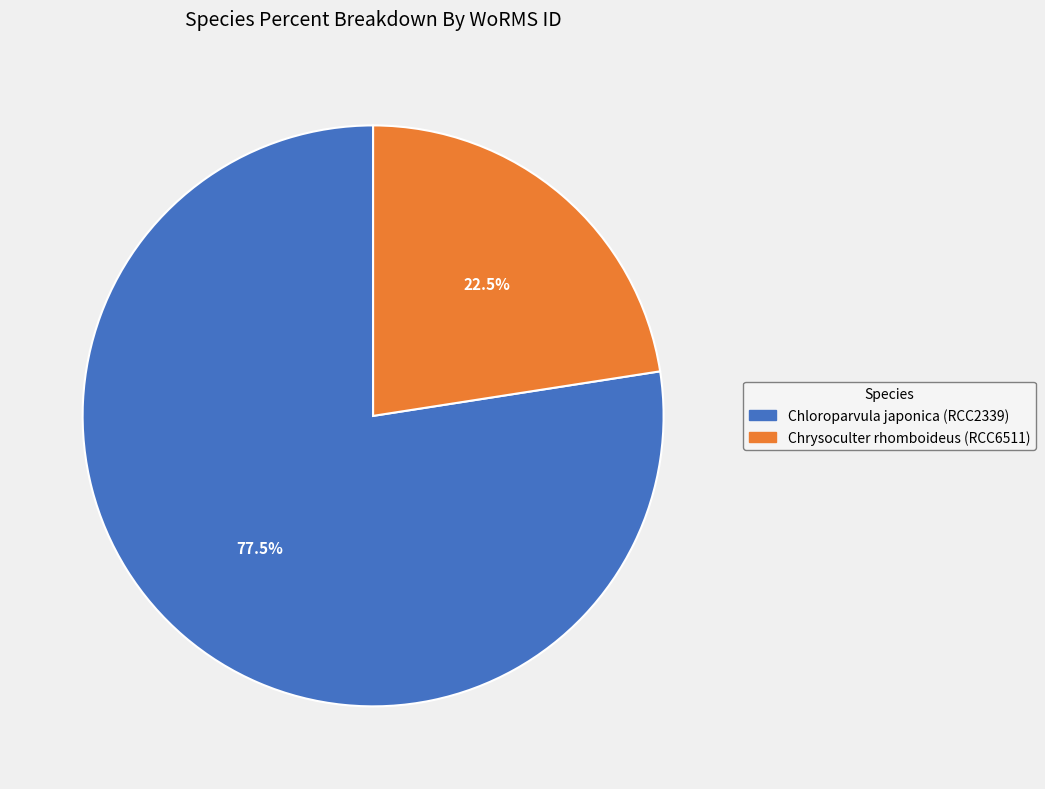

Which has a higher value, Chrysoculter rhomboideus (RCC6511) or Chloroparvula japonica (RCC2339)?

Chloroparvula japonica (RCC2339)